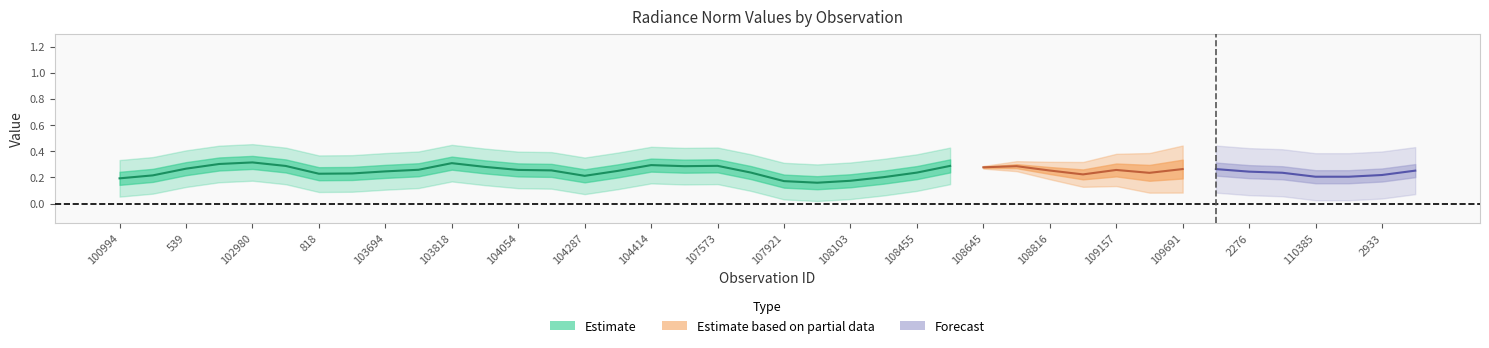

How many data points does each series have?

40